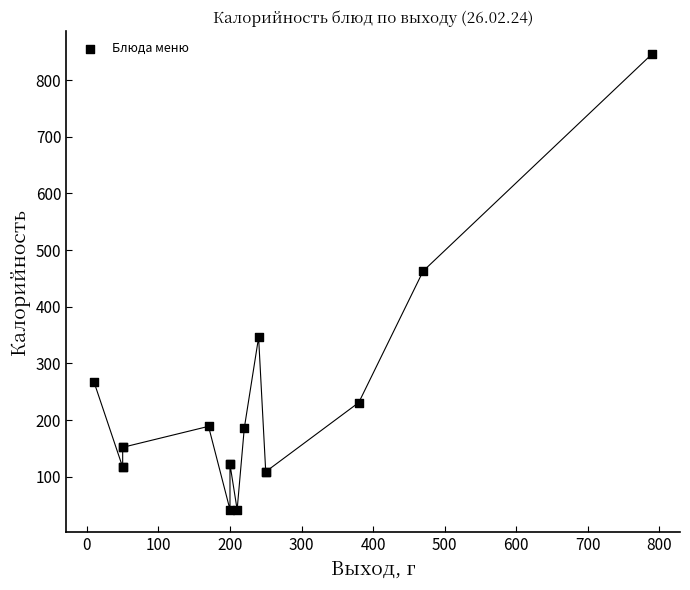

What Y value in the scatter plot is closest to 444?

463